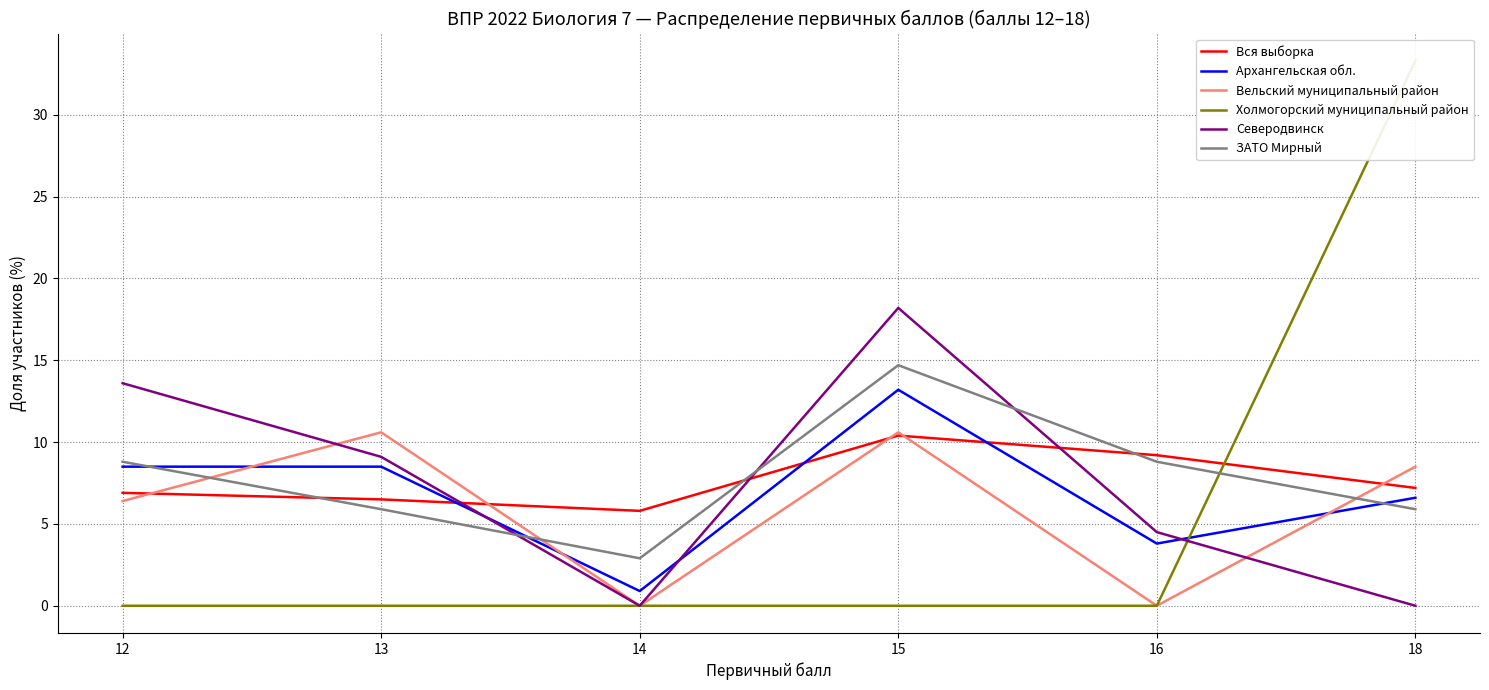

Reading left to right, extract all data points from this chart.

Вся выборка: 6.9	6.5	5.8	10.4	9.2	7.2
Архангельская обл.: 8.5	8.5	0.9	13.2	3.8	6.6
Вельский муниципальный район: 6.4	10.6	0.0	10.6	0.0	8.5
Холмогорский муниципальный район: 0.0	0.0	0.0	0.0	0.0	33.3
Северодвинск: 13.6	9.1	0.0	18.2	4.5	0.0
ЗАТО Мирный: 8.8	5.9	2.9	14.7	8.8	5.9